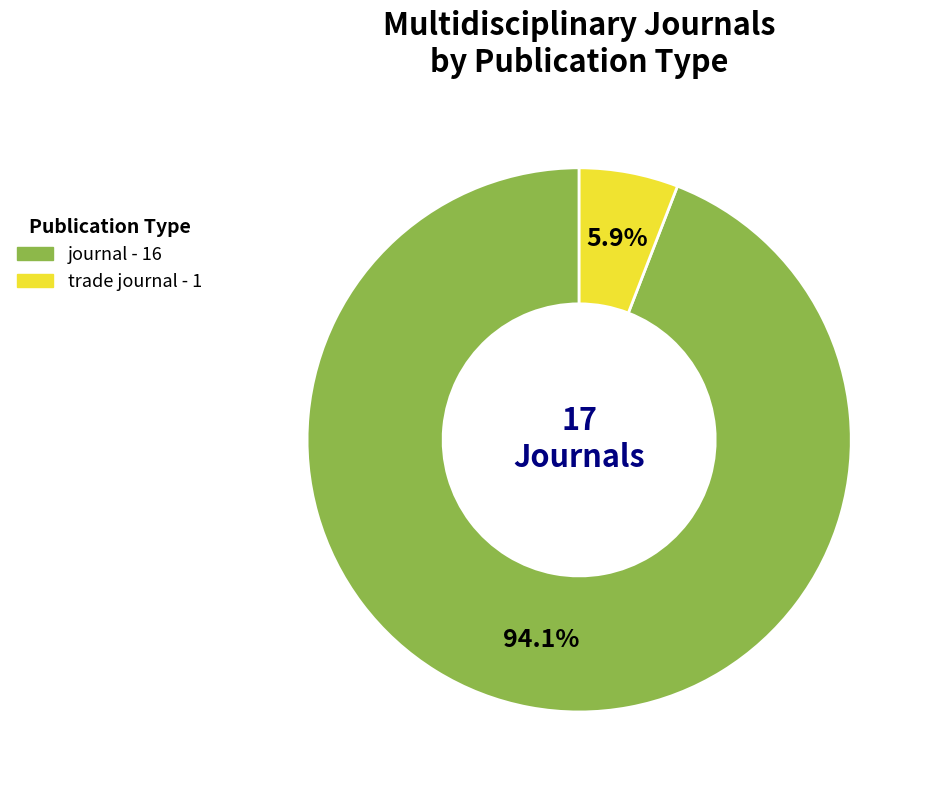

Is journal the majority of the pie?

Yes